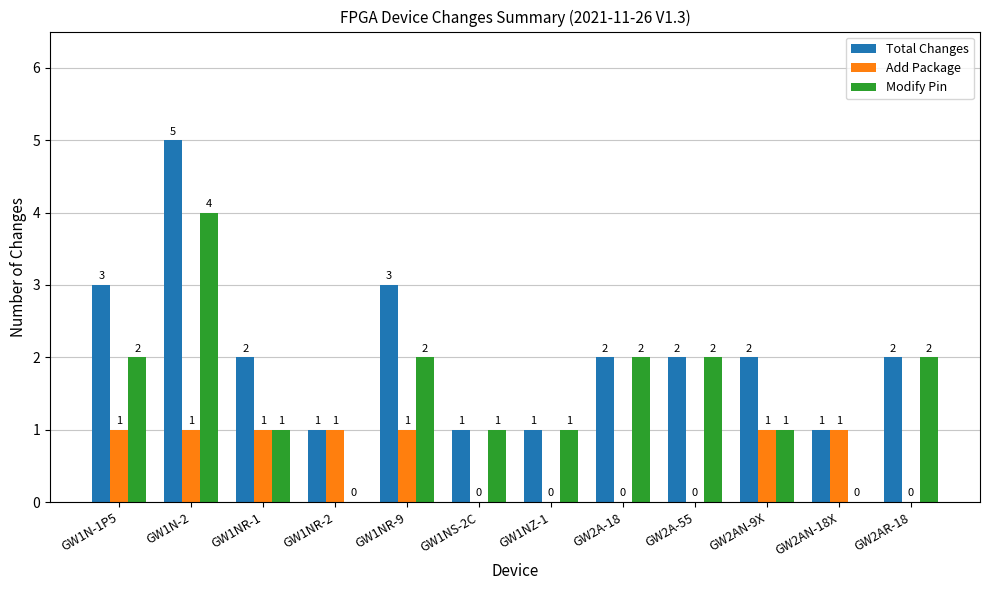

What is the total value across all series at GW1NR-9?

6